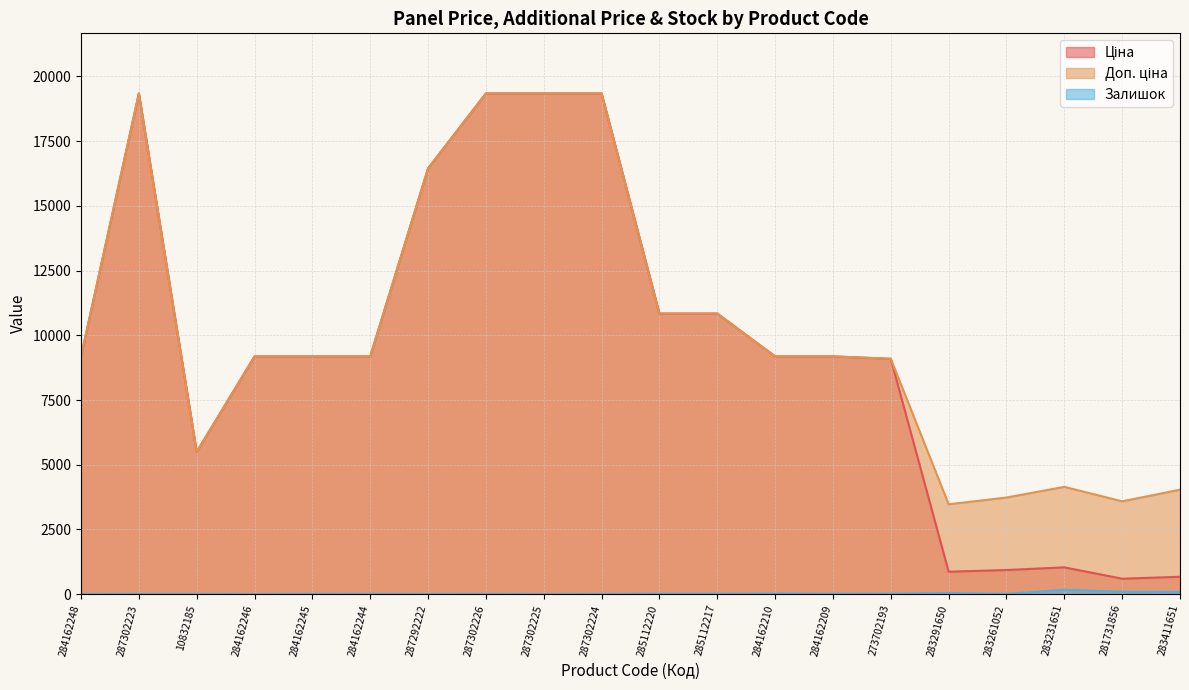

True or false: Доп. ціна and Ціна intersect in this chart.

False